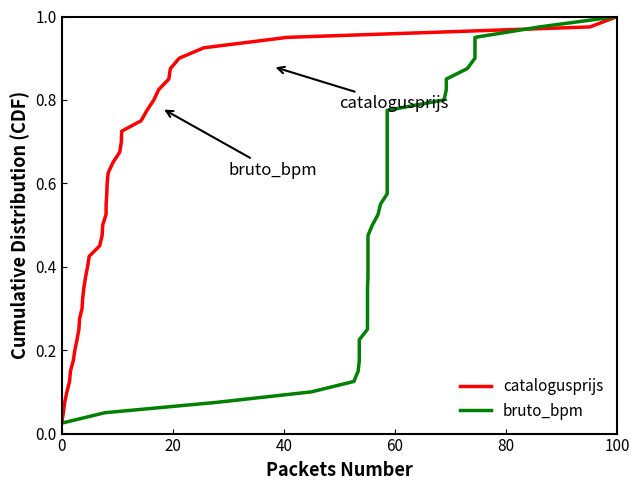

What is the value of the catalogusprijs point at the 9th from the left?

0.2